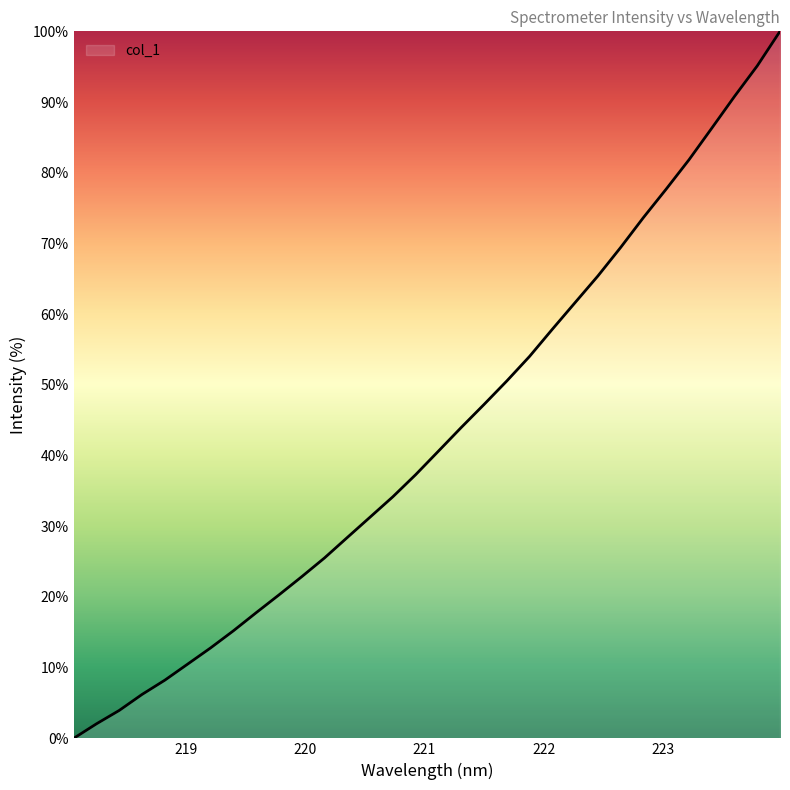

Count the number of categories in the chart.

32